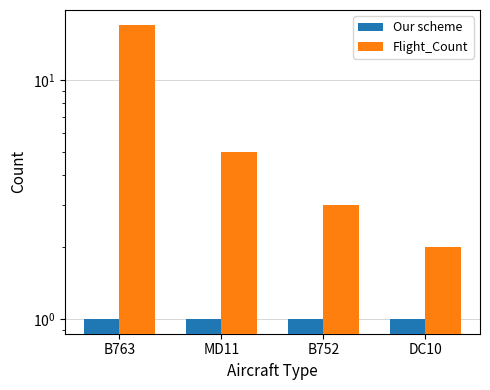

What is the greatest value displayed?

17